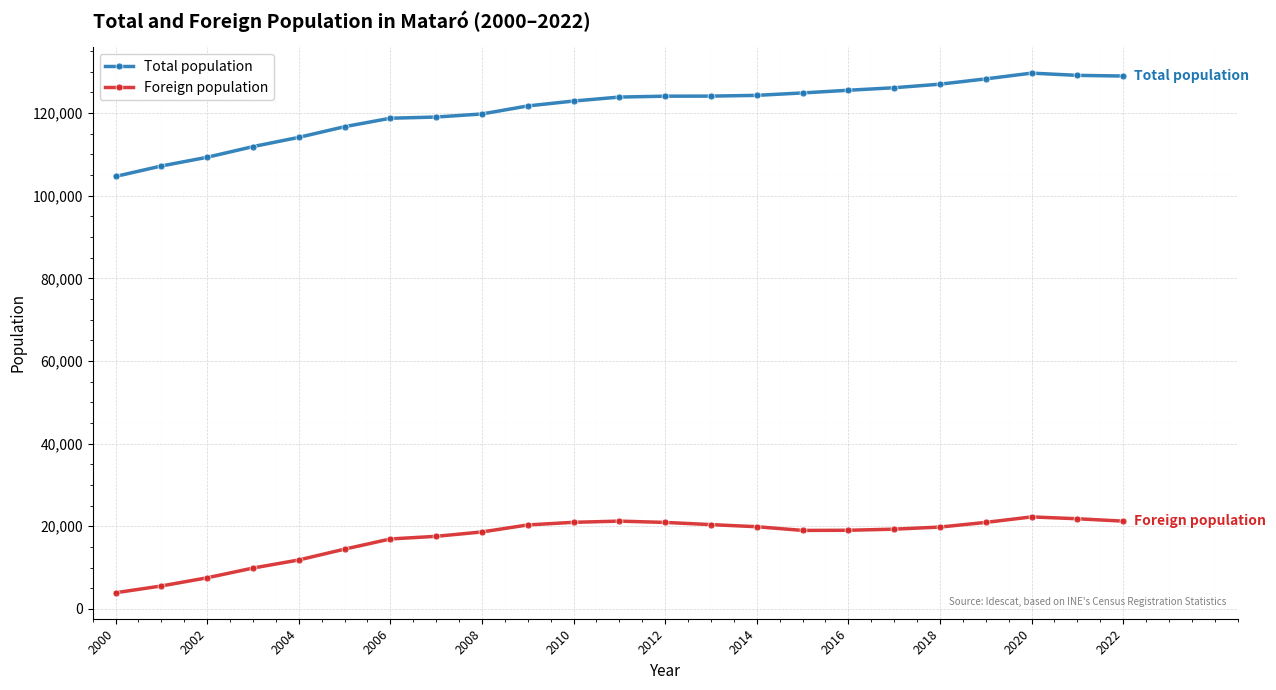

How many lines are shown in the chart?

2